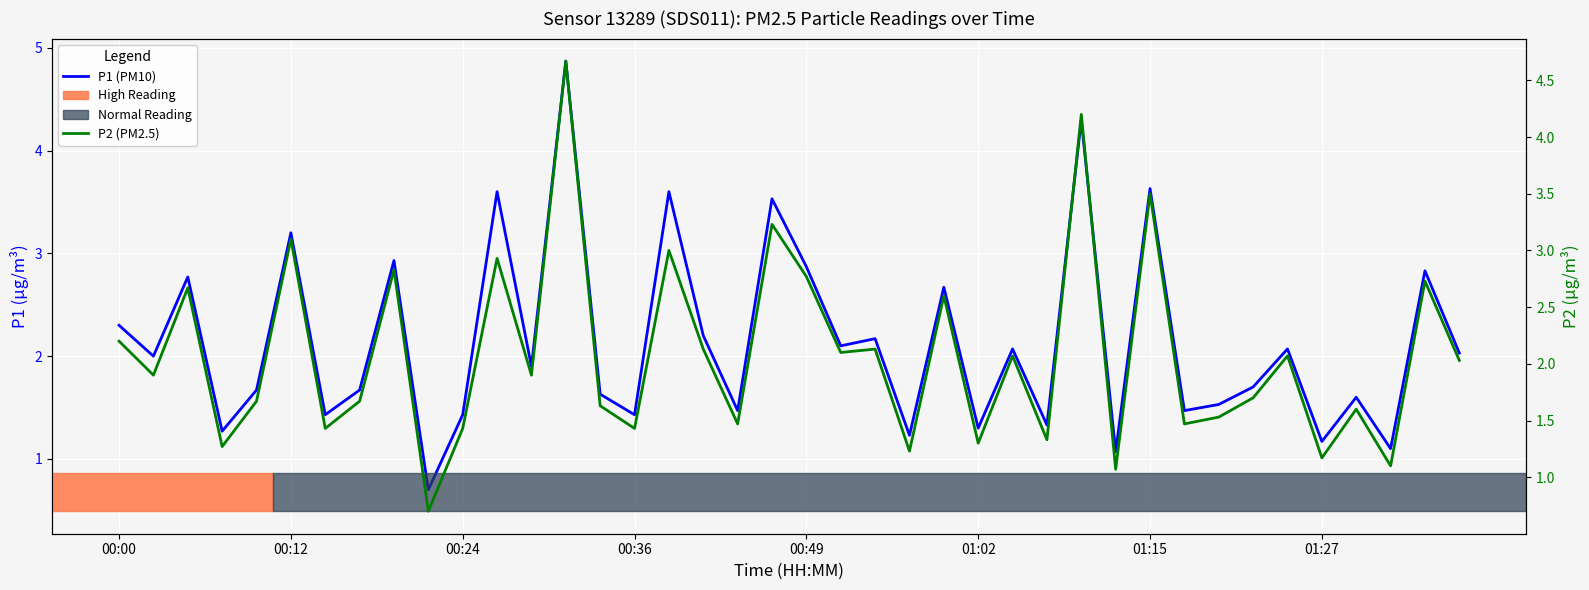

The P2 (PM2.5) series shows 2.1 at 26. True or false?

True